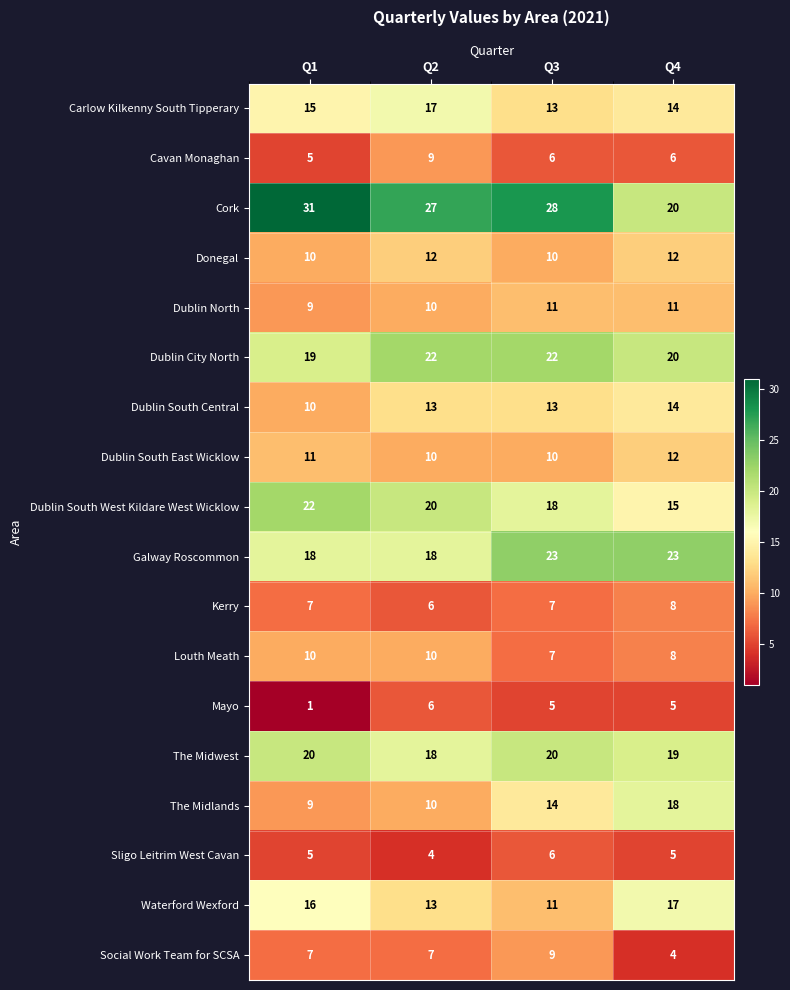

What is the spread (max minus min) of values at Q3?

23